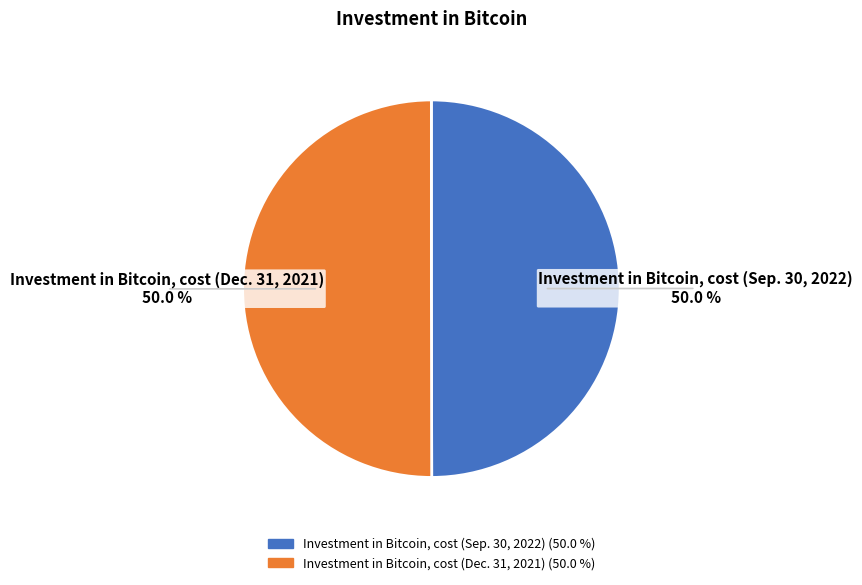

Approximately how many times larger is the value at Investment in Bitcoin, cost (Dec. 31, 2021) compared to Investment in Bitcoin, cost (Sep. 30, 2022)?

1.0